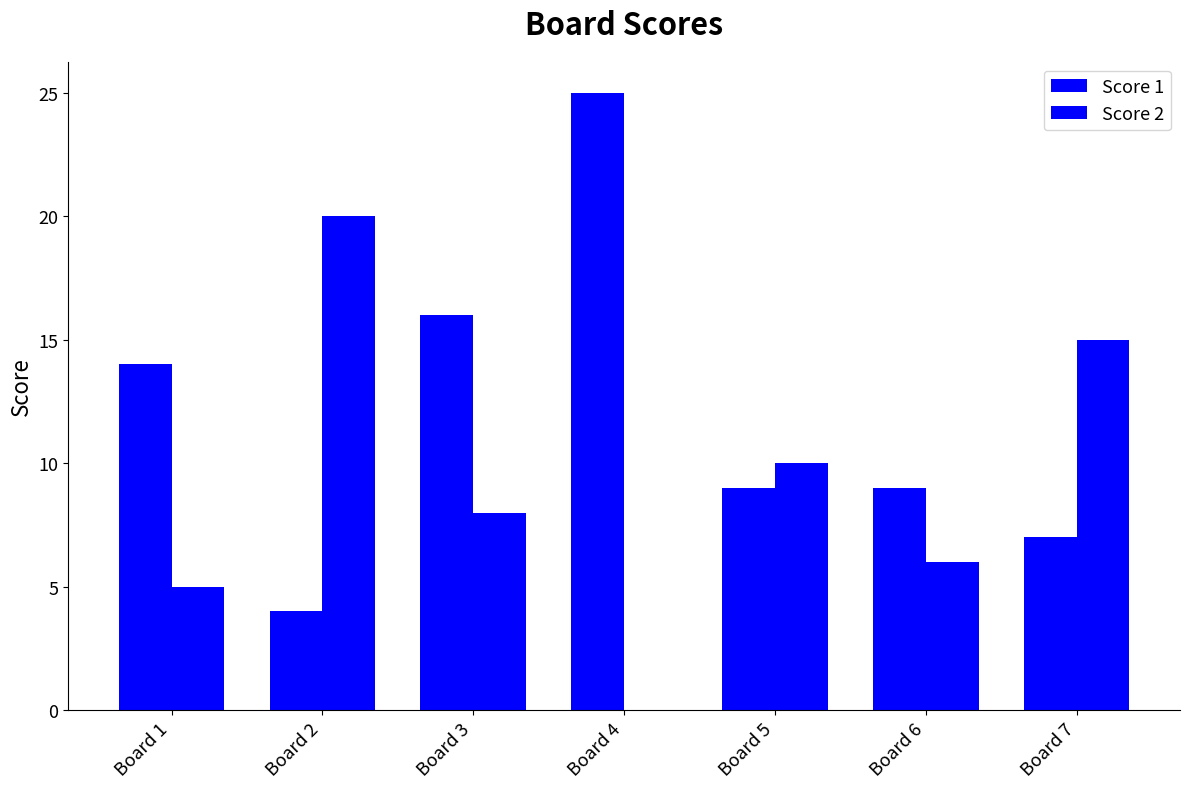

What is the total value across all series at Board 1?

19